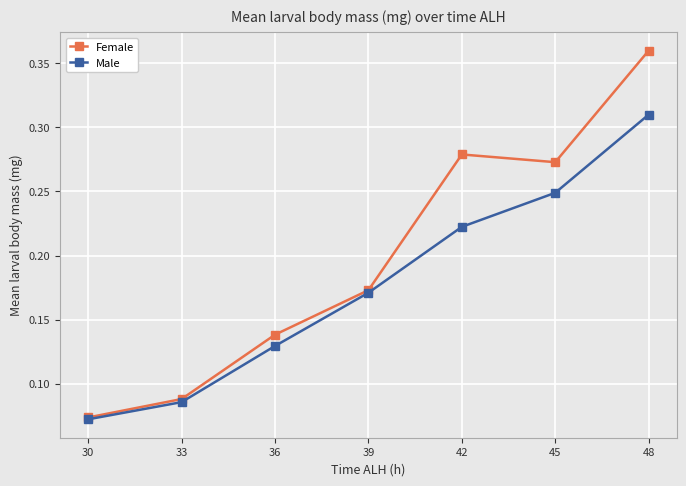

Is the value of Female at 36 greater than the value of Male at 36?

Yes